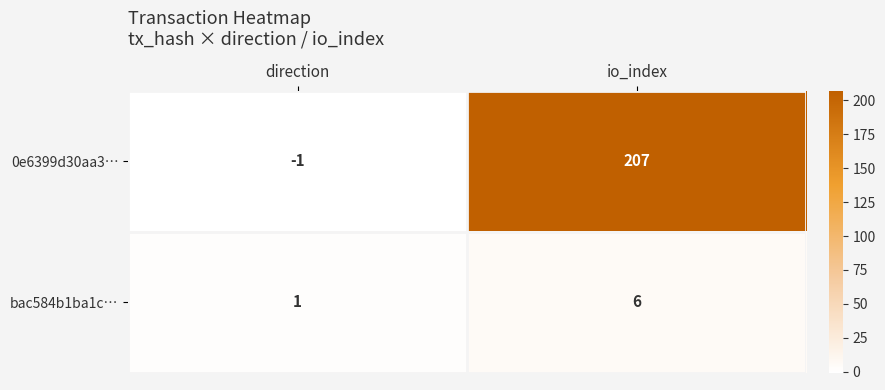

Which category has the lowest value across all series?

direction